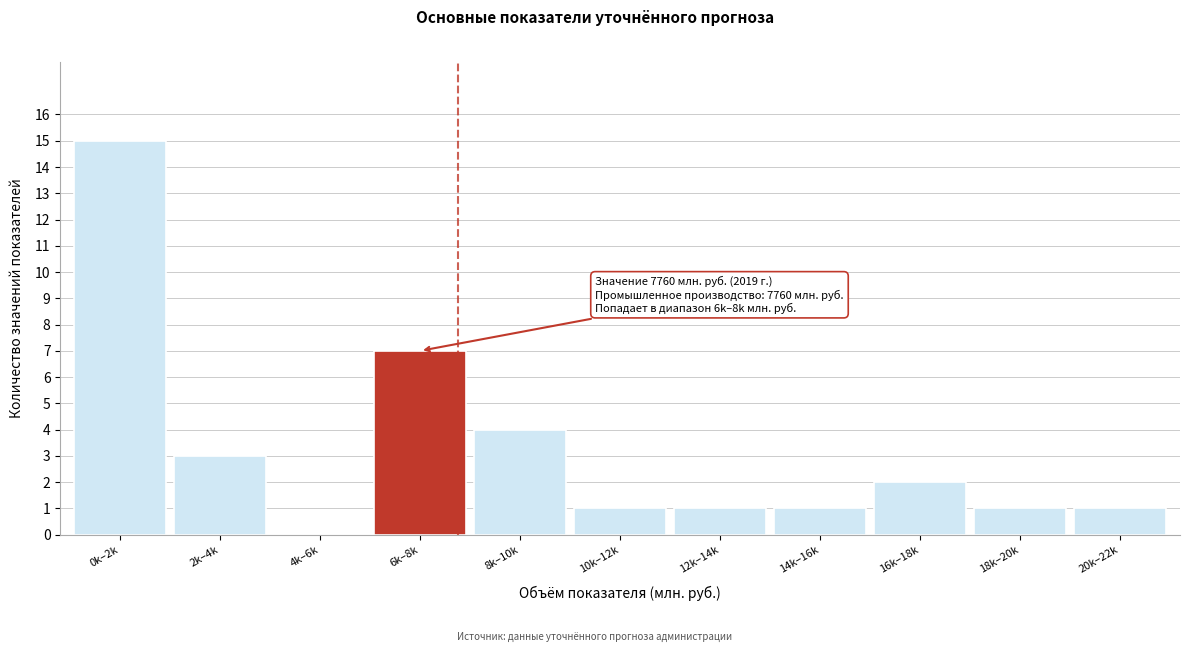

Reading left to right, extract all data points from this chart.

0k–2k=15	2k–4k=3	4k–6k=0	6k–8k=7	8k–10k=4	10k–12k=1	12k–14k=1	14k–16k=1	16k–18k=2	18k–20k=1	20k–22k=1